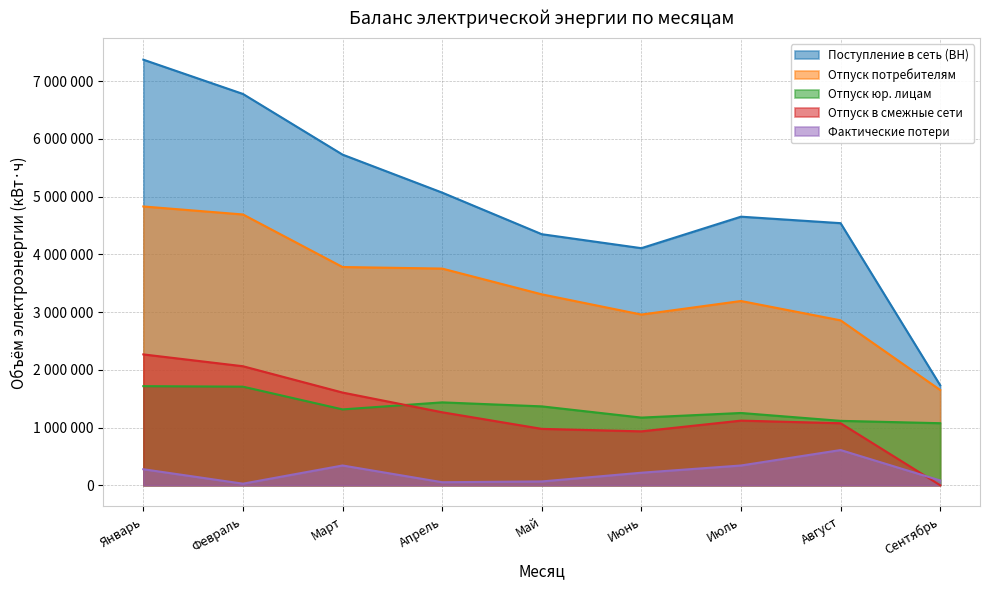

How many values in the Отпуск в смежные сети series are below 1119577?

4